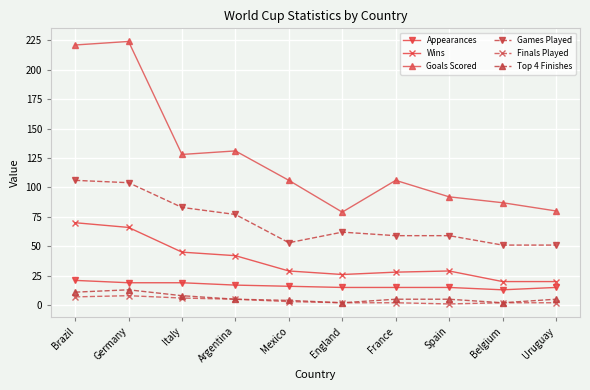

Where is the first local minimum for Games Played?

Mexico